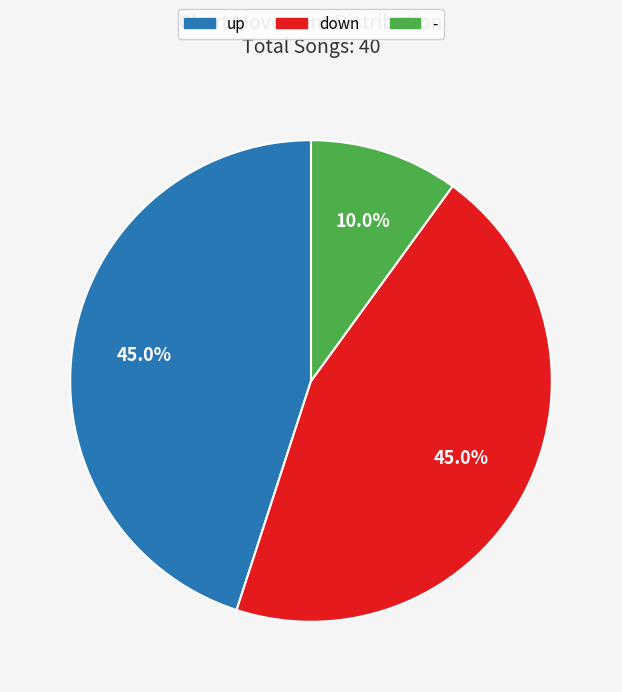

What is the smallest slice in the pie chart?

-